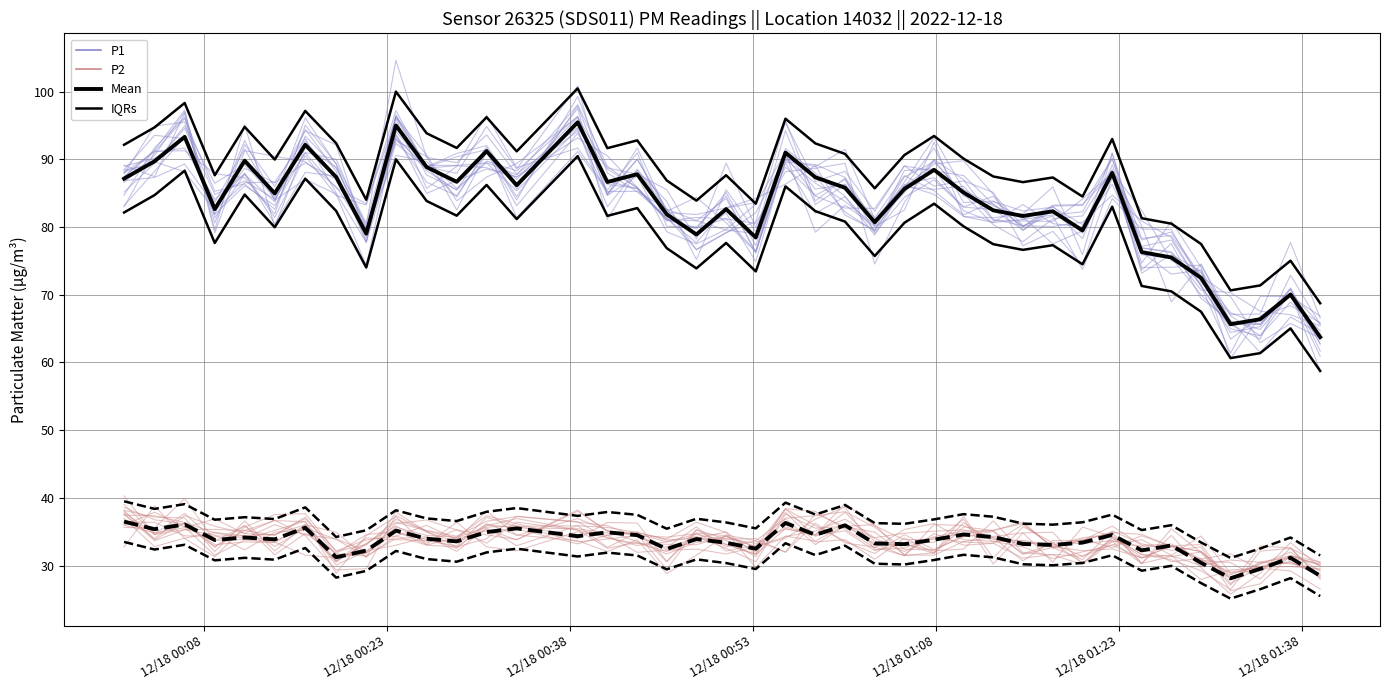

The value of P2 ensemble at 12/18 00:38 is 62.3. True or false?

False